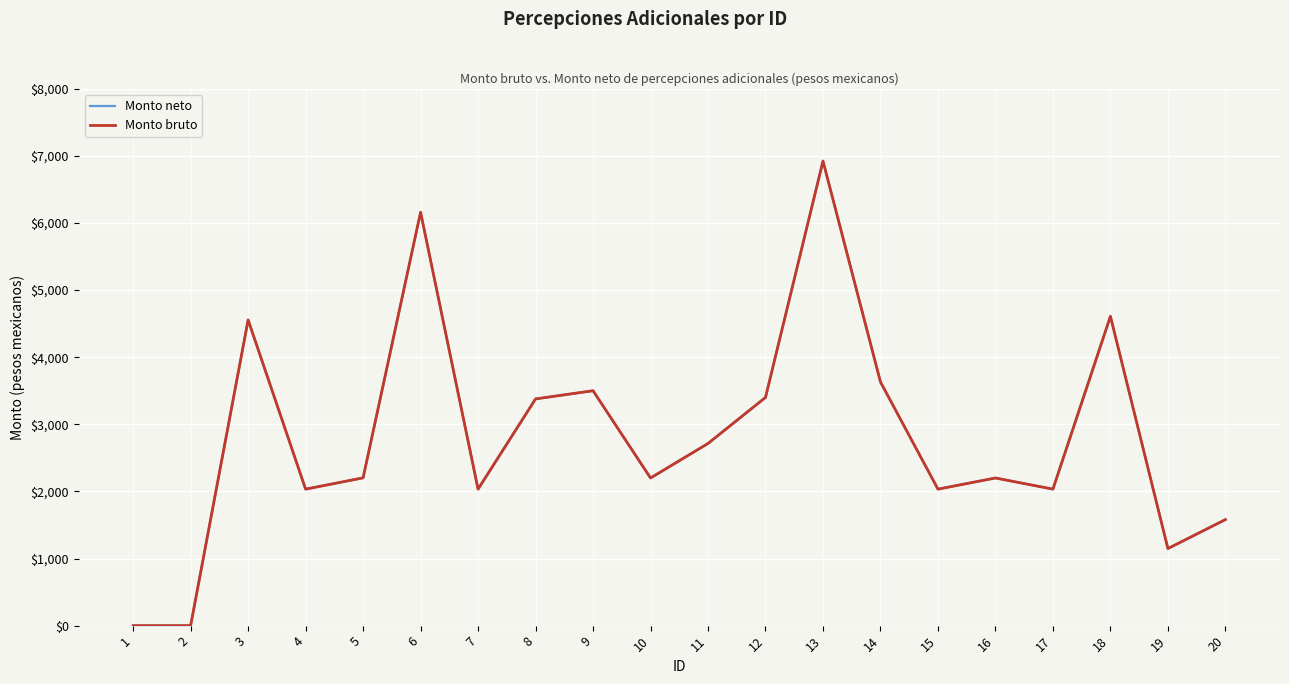

List the series in order of their peak value, highest first.

Monto neto, Monto bruto